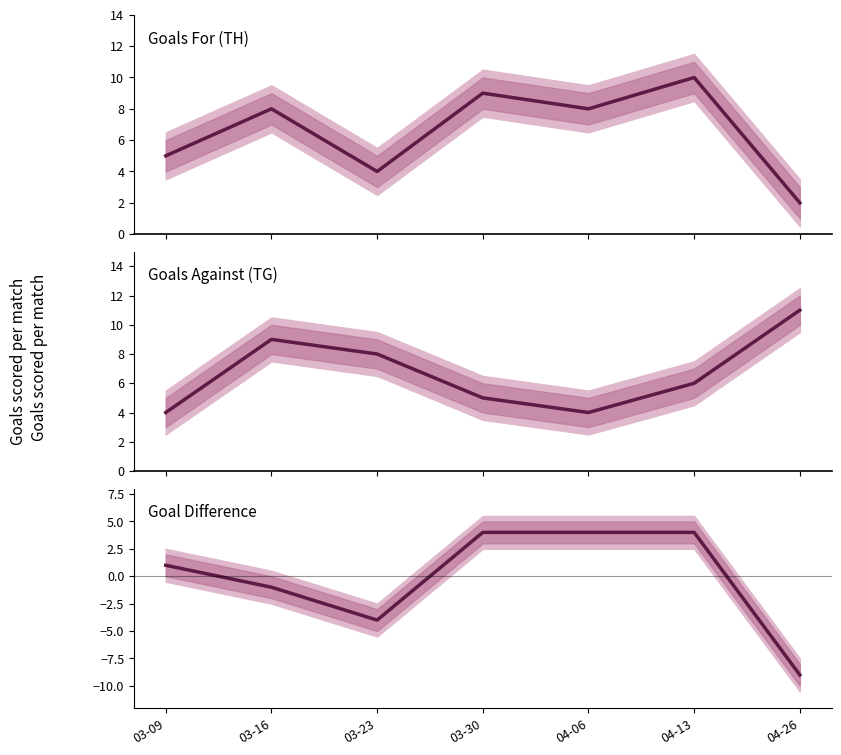

True or false: TH (Goals For) has a value of 8 at 03-16.

True